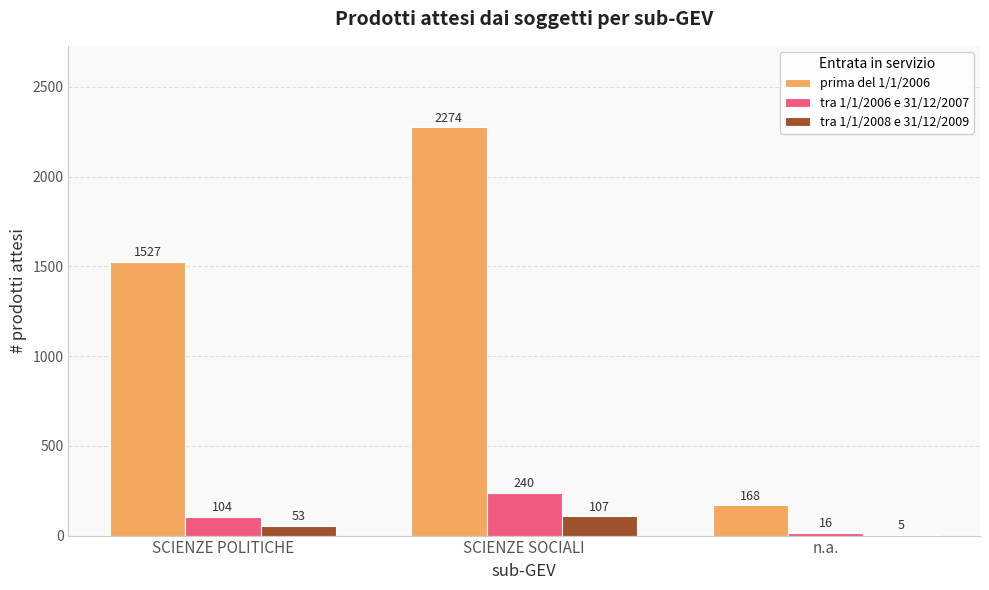

What is the spread (max minus min) of values at n.a.?

163